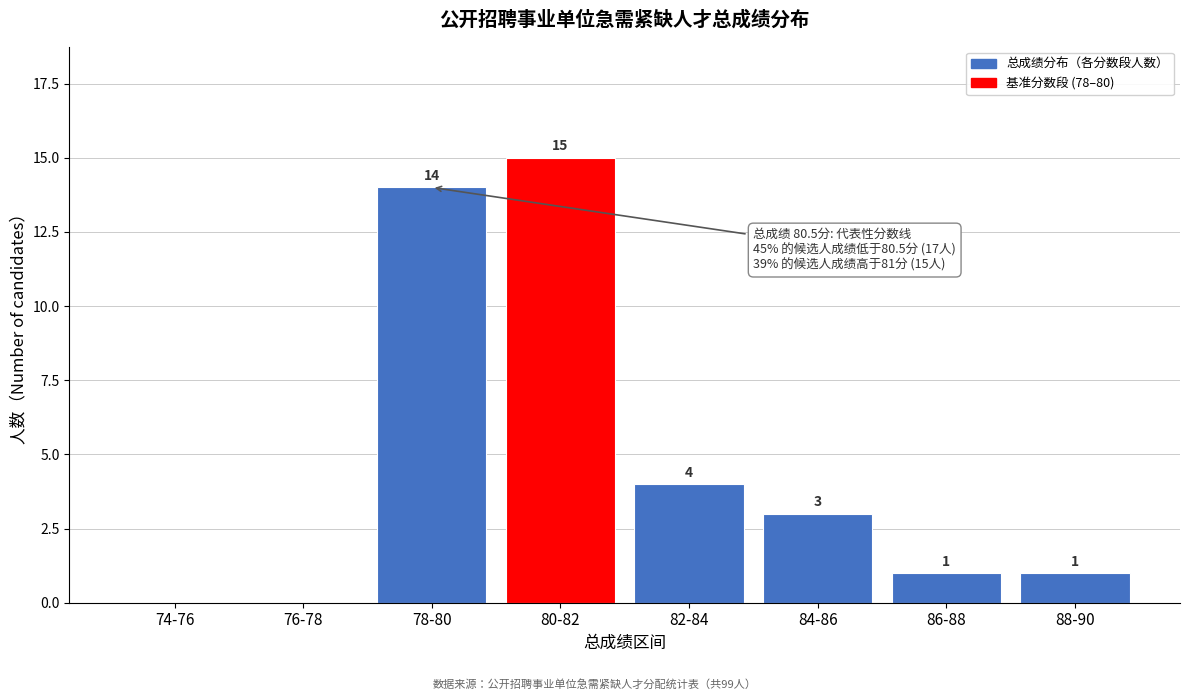

Reading left to right, extract all data points from this chart.

74-76=0	76-78=0	78-80=14	80-82=15	82-84=4	84-86=3	86-88=1	88-90=1